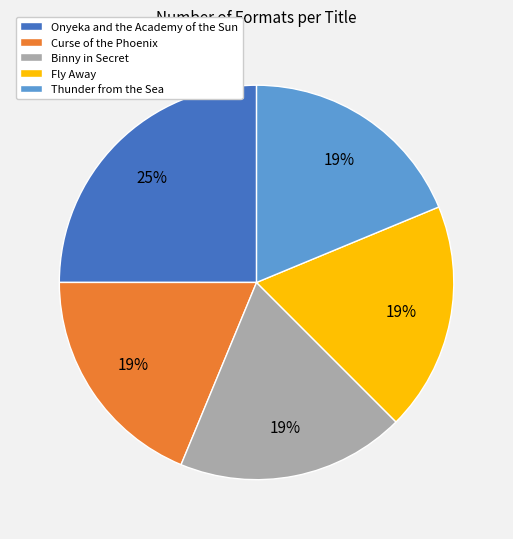

Count the number of slices in the pie.

5